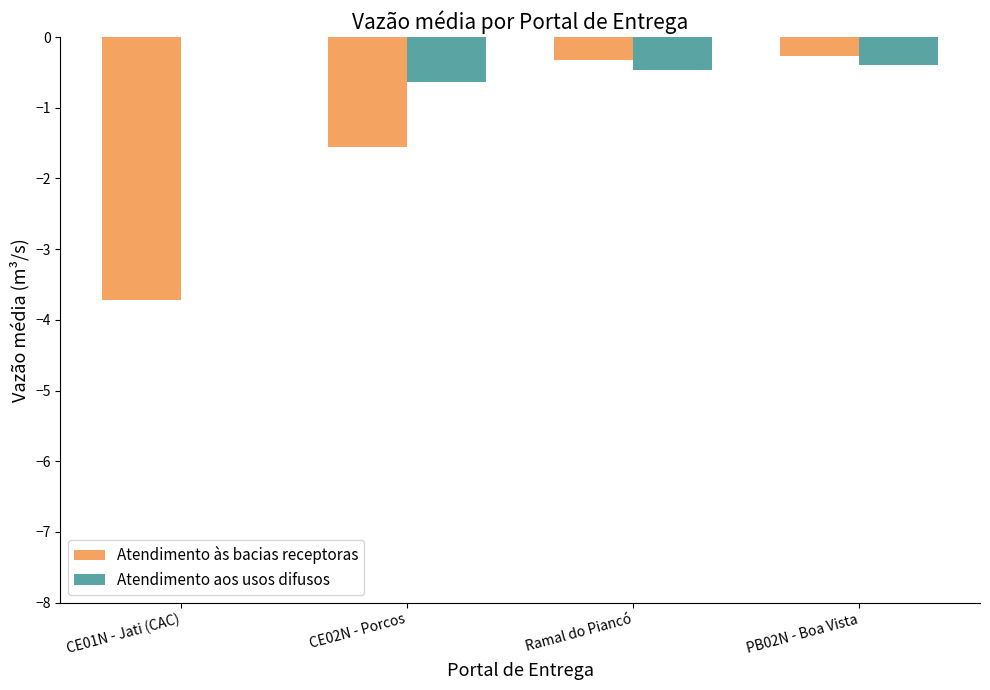

At which category is the sum across all series the highest?

PB02N - Boa Vista